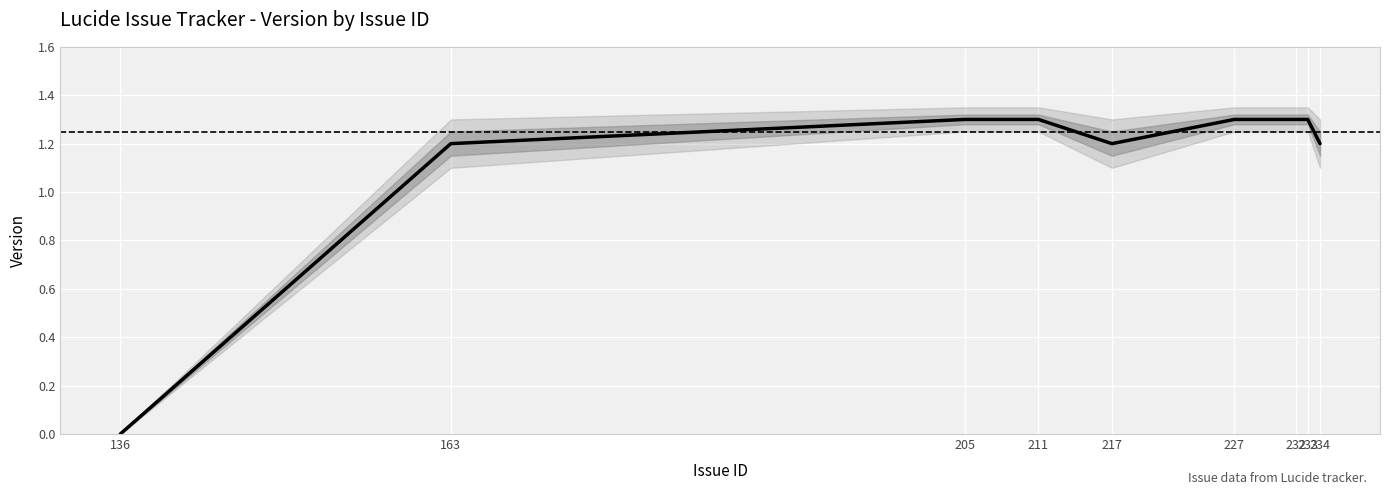

Where does the data first go above 1?

163